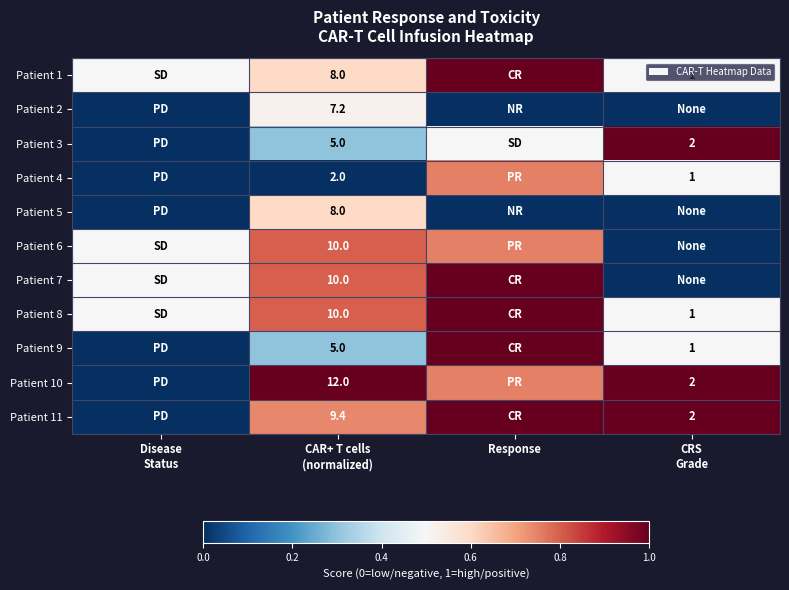

Which has a higher value, CRS
Grade or Disease
Status?

CRS
Grade